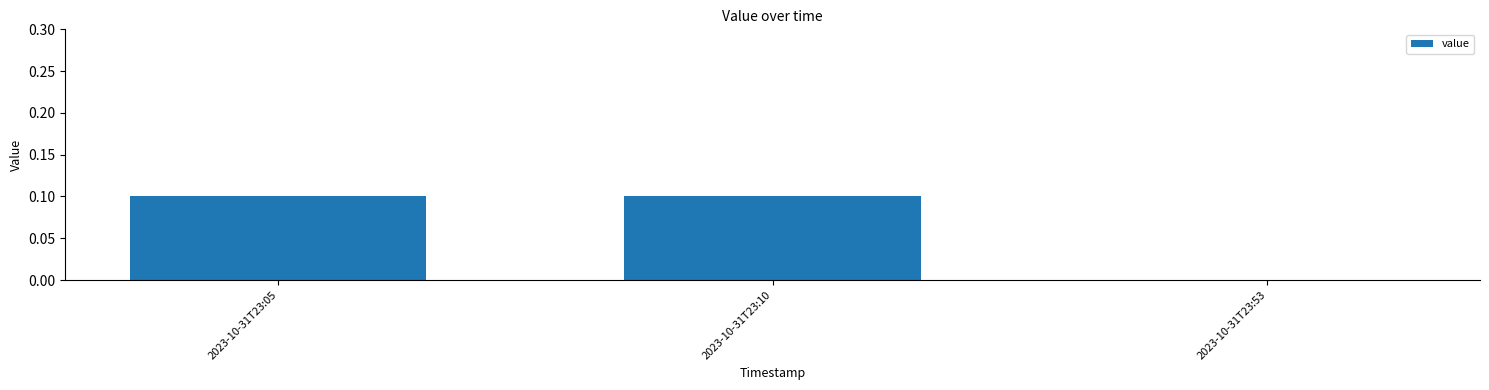

What is the greatest value displayed?

0.1